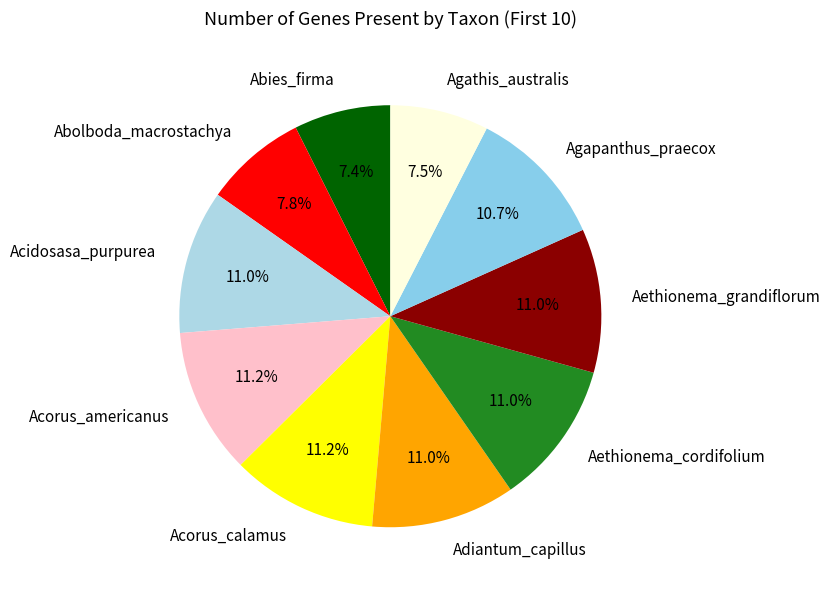

Is it true that Aethionema_grandiflorum is 1% of the pie?

False